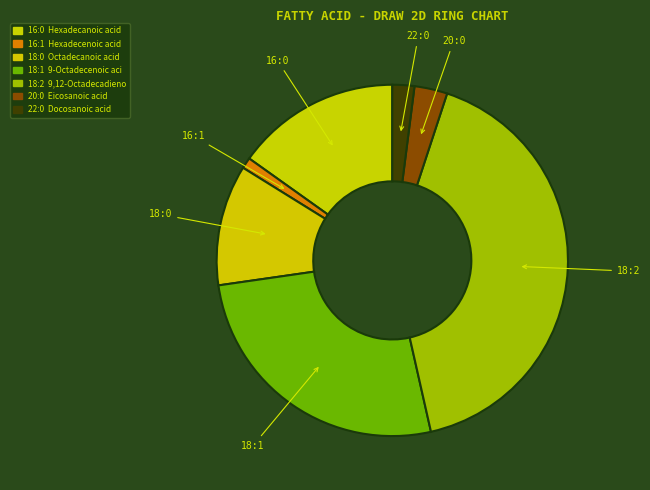

True or false: 16:0 accounts for 15% of the total.

True